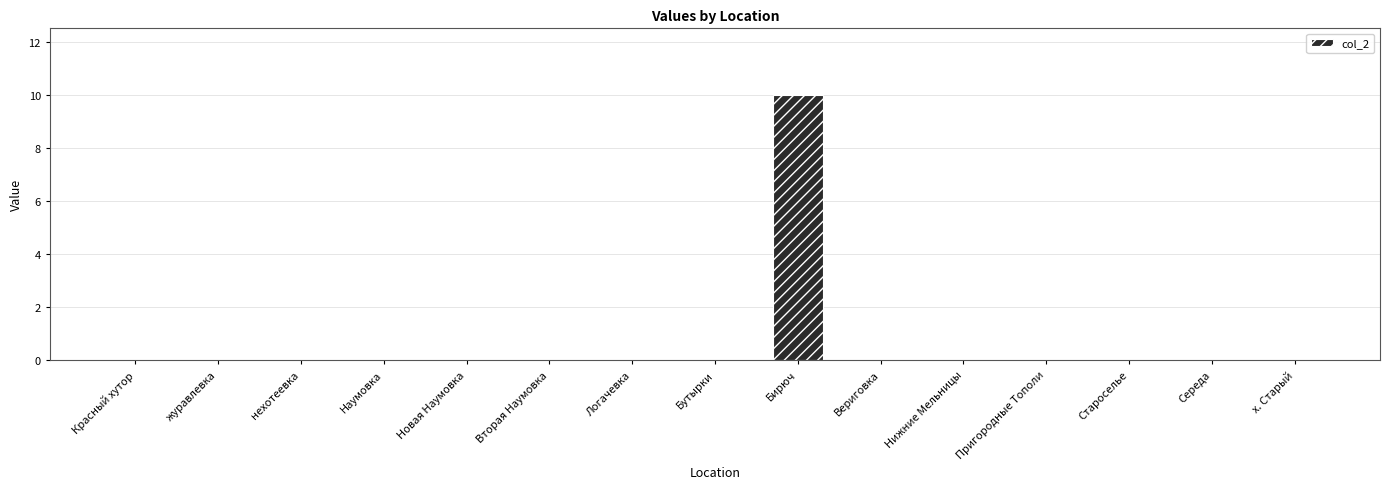

Which category has the highest value across all series?

Бирюч